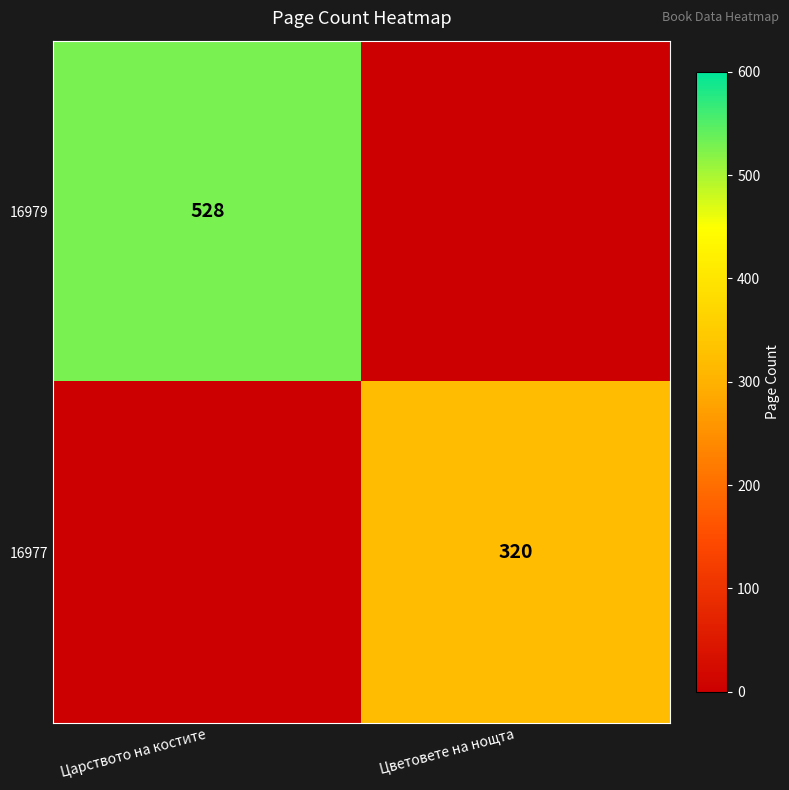

The value of 16979 at Царството на костите is 528. True or false?

True